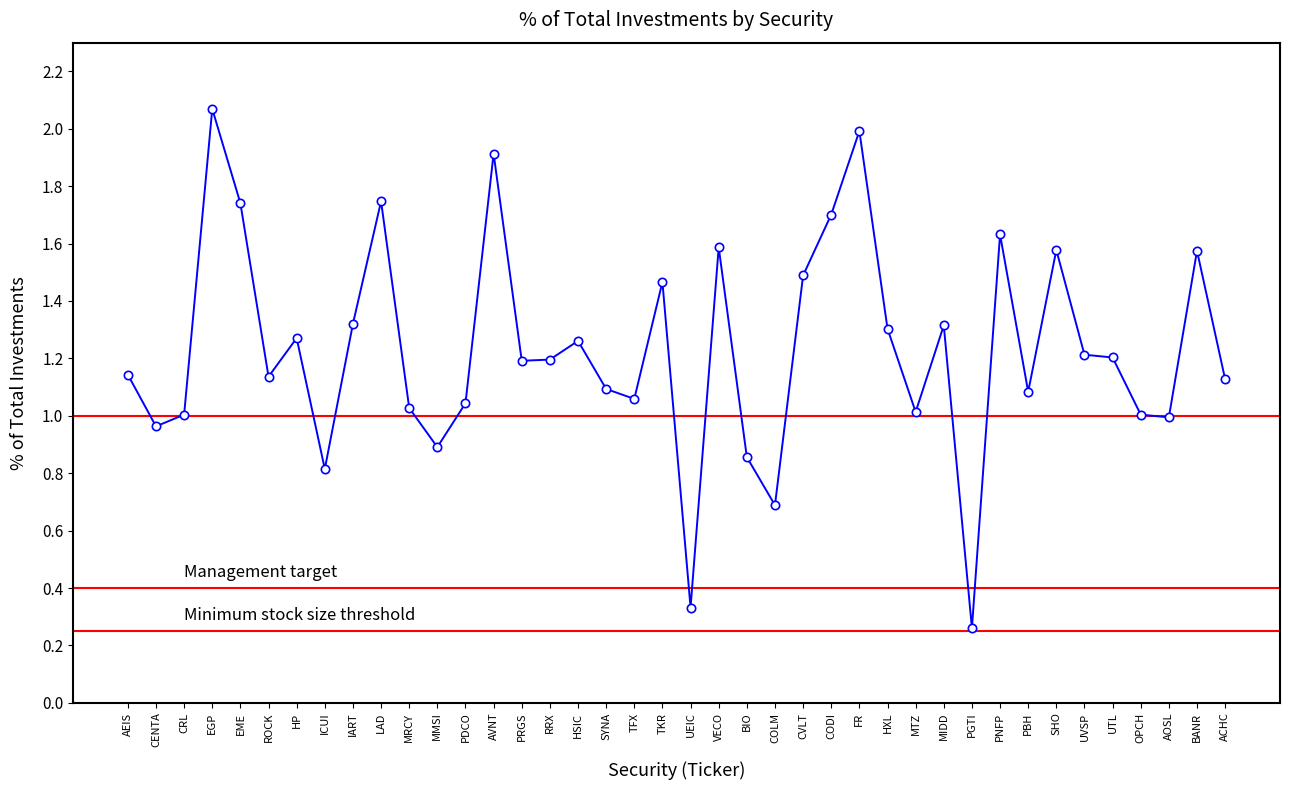

Where is the first local minimum?

CENTA